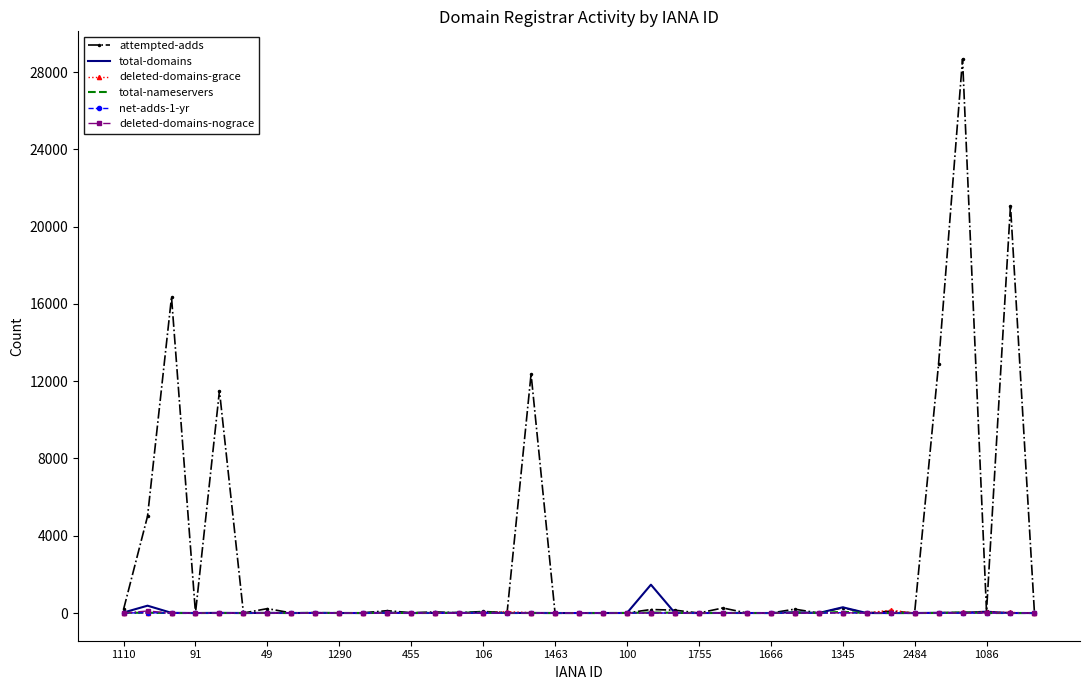

What is the greatest value displayed?

28679